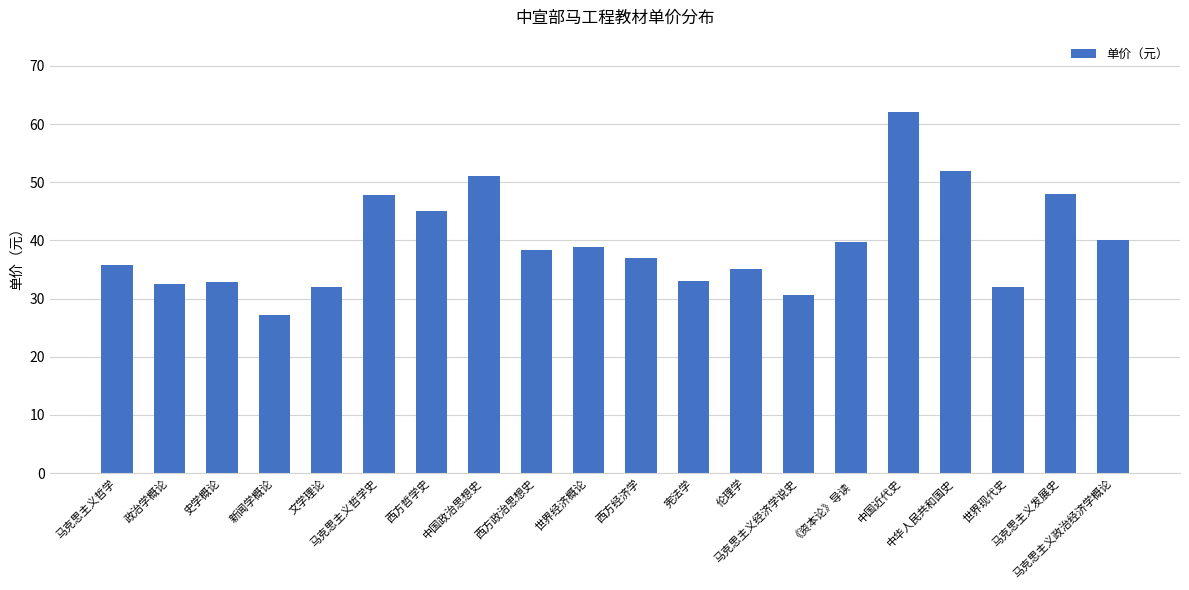

How many bars are there in total?

20